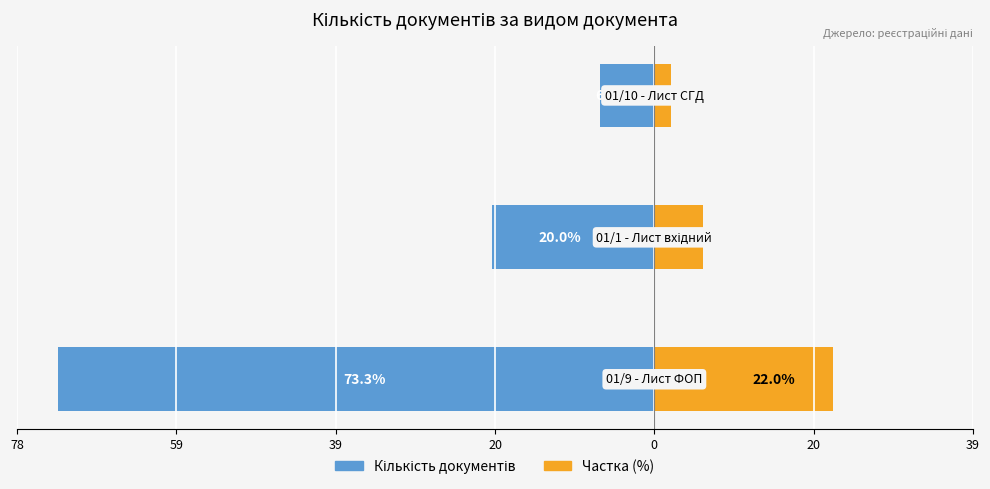

What is the value of the Частка (%) bar at the 1st from the left?

22.0